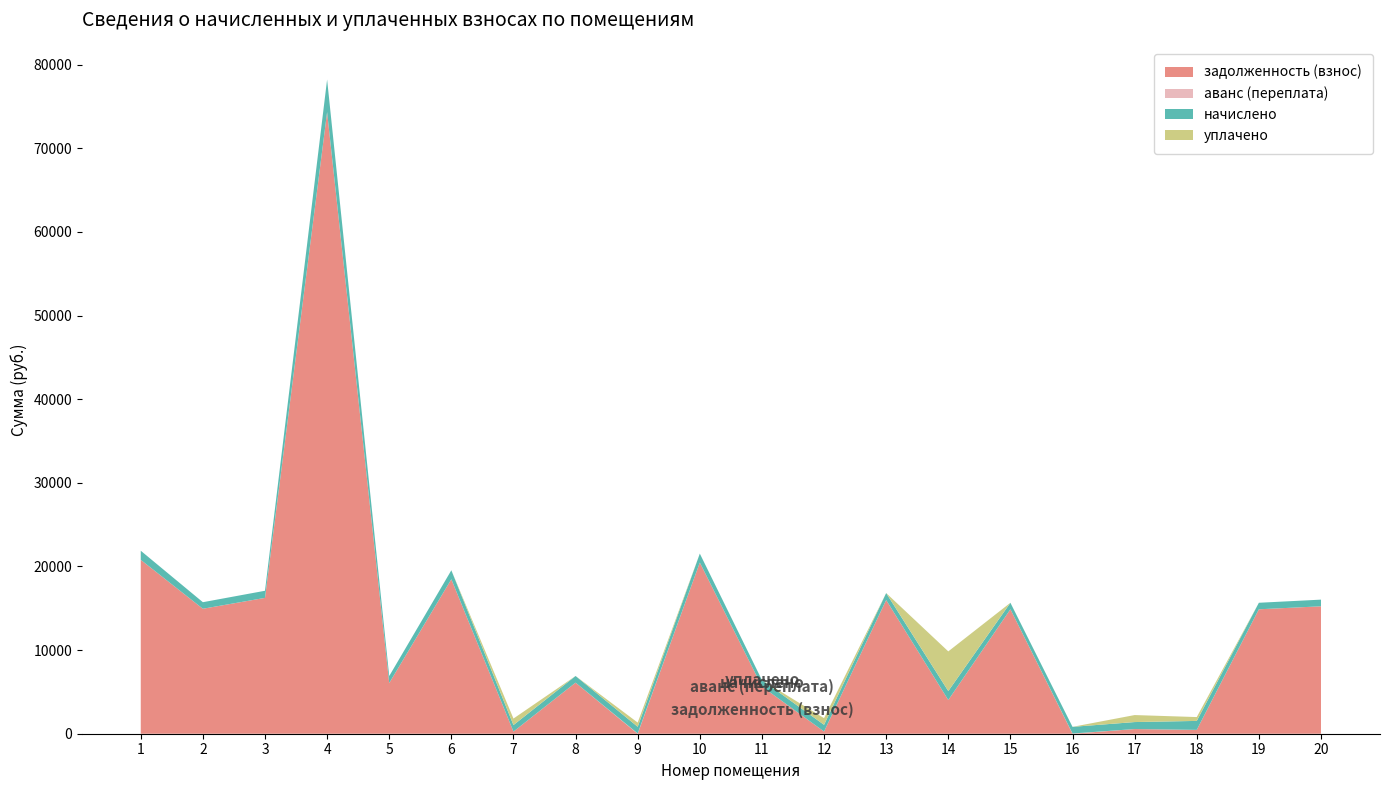

Reading right to left, list all the values displayed in this chart.

задолженность (взнос): 15235.0	14877.7	460.4	557.9	0.0	14877.7	4028.7	15982.1	265.8	5642.1	20464.9	0.0	6105.6	256.6	18470.5	6060.8	74323.4	16242.0	14942.6	20789.8
аванс (переплата): 0.0	0.0	0.0	0.0	24.6	0.0	0.0	0.0	0.0	0.0	0.0	33.5	0.0	0.0	0.0	0.0	0.0	0.0	0.0	0.0
начислено: 797.8	779.1	1071.6	836.9	797.8	779.1	1071.6	836.9	797.8	779.1	1071.6	799.5	797.8	779.1	1071.6	836.9	3891.9	850.5	782.5	1088.6
уплачено: 0.0	0.0	460.4	836.9	0.0	0.0	4743.6	0.0	797.0	0.0	0.0	499.5	0.0	779.2	0.0	0.0	0.0	0.0	0.0	0.0